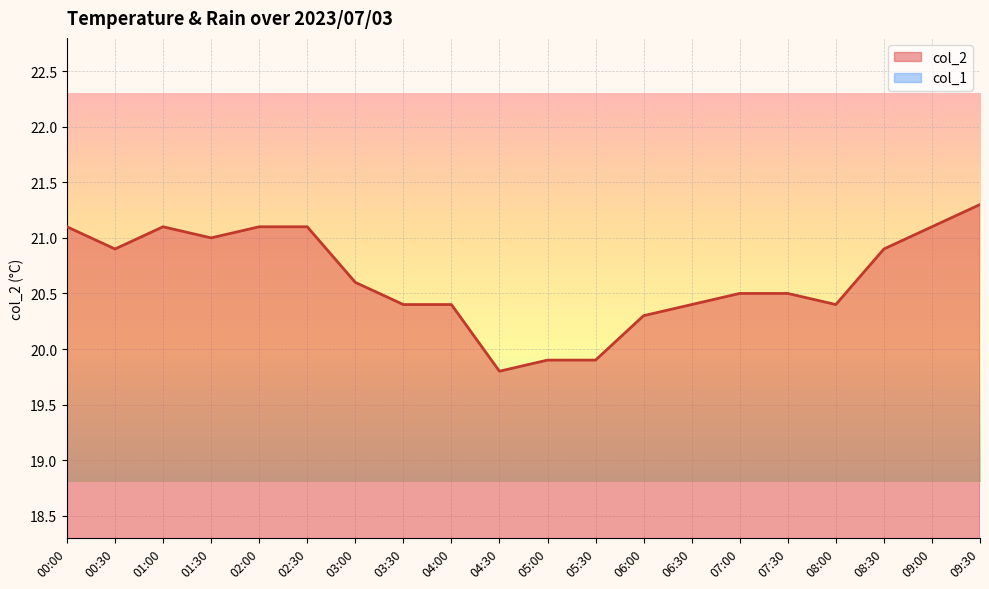

The chart shows a value of 21.1 at 02:00. True or false?

True